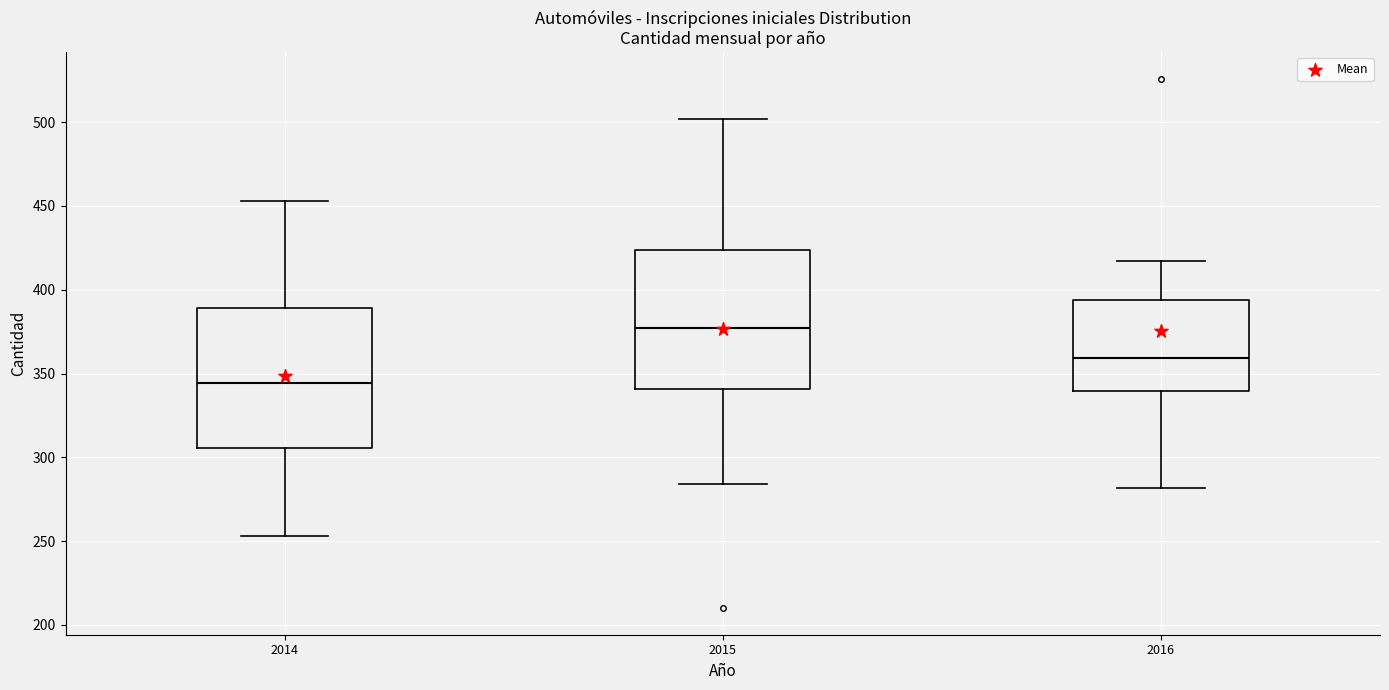

Reading left to right, transcribe this box plot: for each box, give where its median line is, the range the box spans, and where its two whiskers end, as read against the y-axis. The values are not printed on the chart, so give them approximately, as read against the axis.

2014: median 345, box 305 to 390, whiskers 255 to 455
2015: median 375, box 340 to 425, whiskers 285 to 500
2016: median 360, box 340 to 395, whiskers 280 to 415